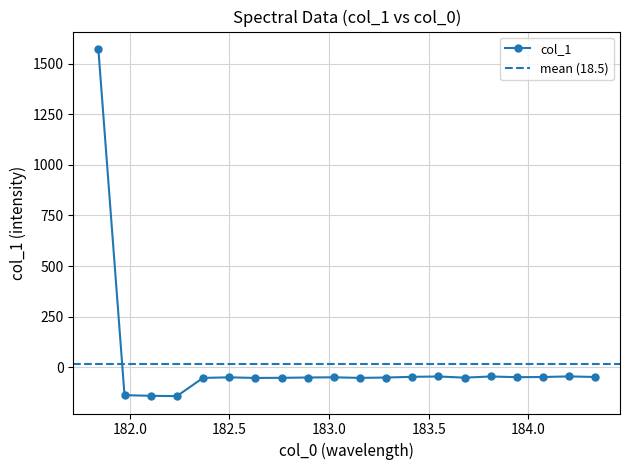

What is the label of the 10th point from the right?

183.15513622